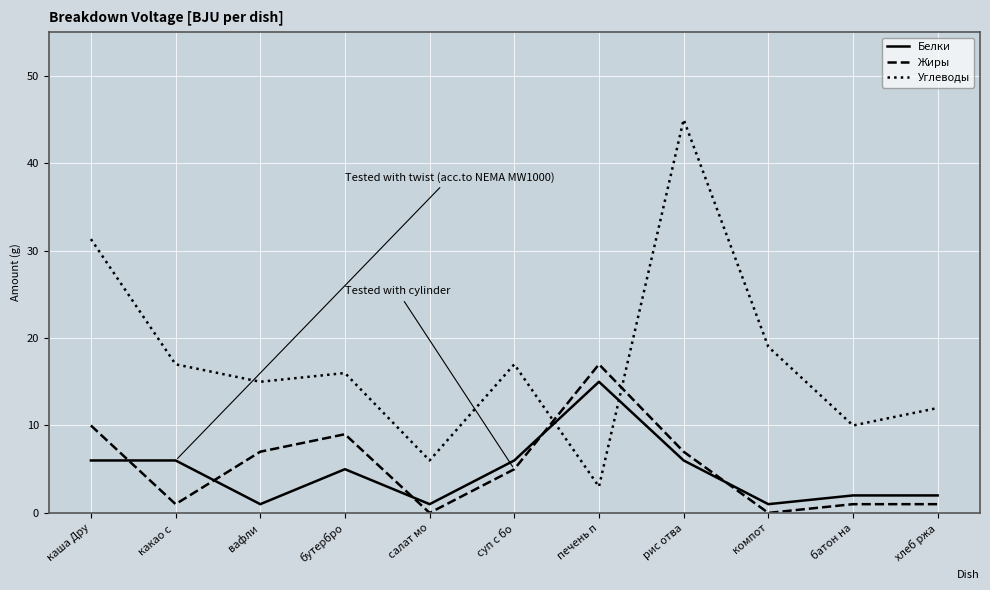

Where is the first local minimum for Жиры?

какао с 